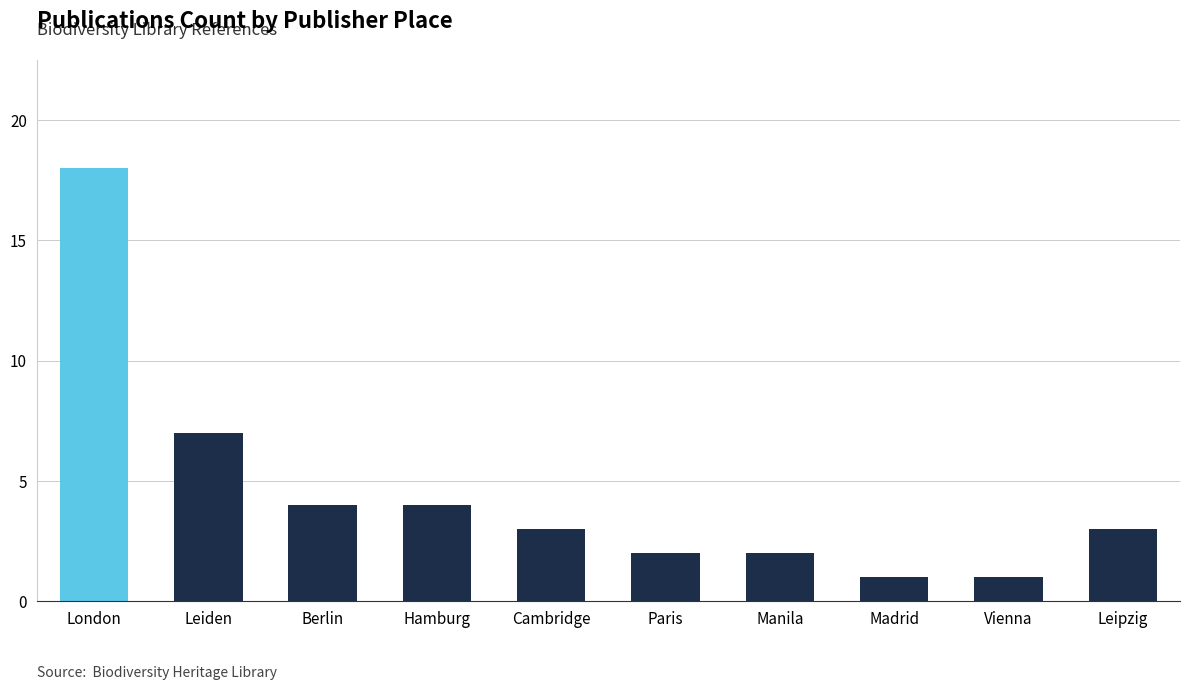

How many bars are there in total?

10